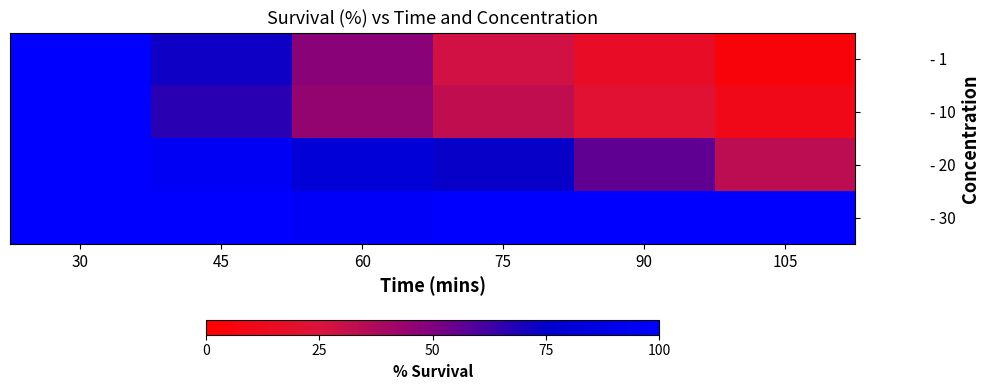

Reading right to left, what are all the values shown in this chart?

- 1: 105=4.4	90=16.2	75=28.1	60=47.3	45=71.9	30=100.0
- 10: 105=10.6	90=21.6	75=32.5	60=44.5	45=66.4	30=100.0
- 20: 105=33.4	90=55.9	75=73.7	60=80.2	45=95.2	30=100.0
- 30: 105=100.0	90=100.0	75=100.0	60=96.9	45=100.0	30=100.0